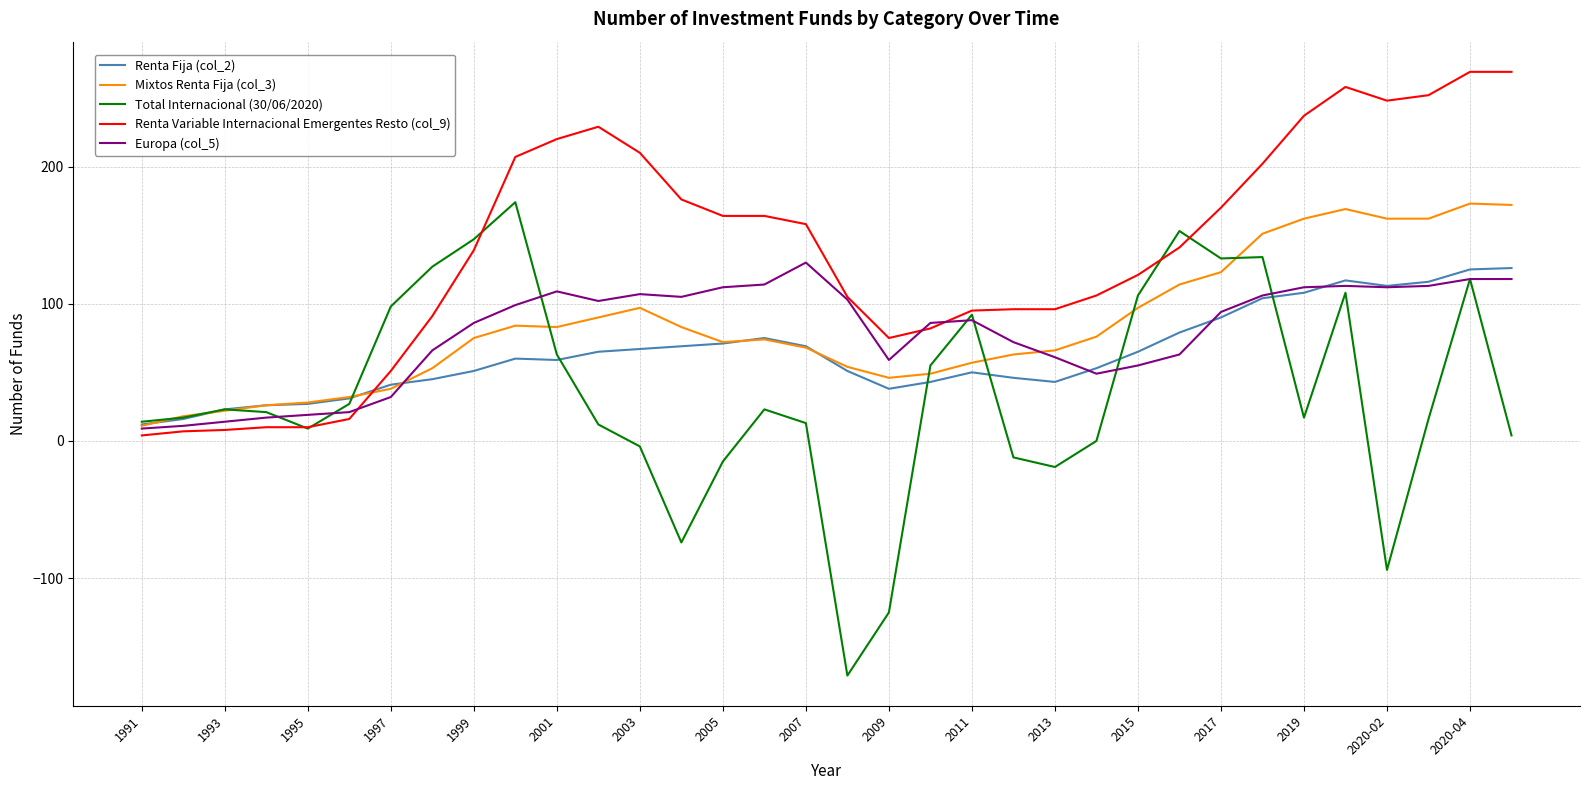

Which series has the largest range (max minus min)?

Total Internacional (30/06/2020)